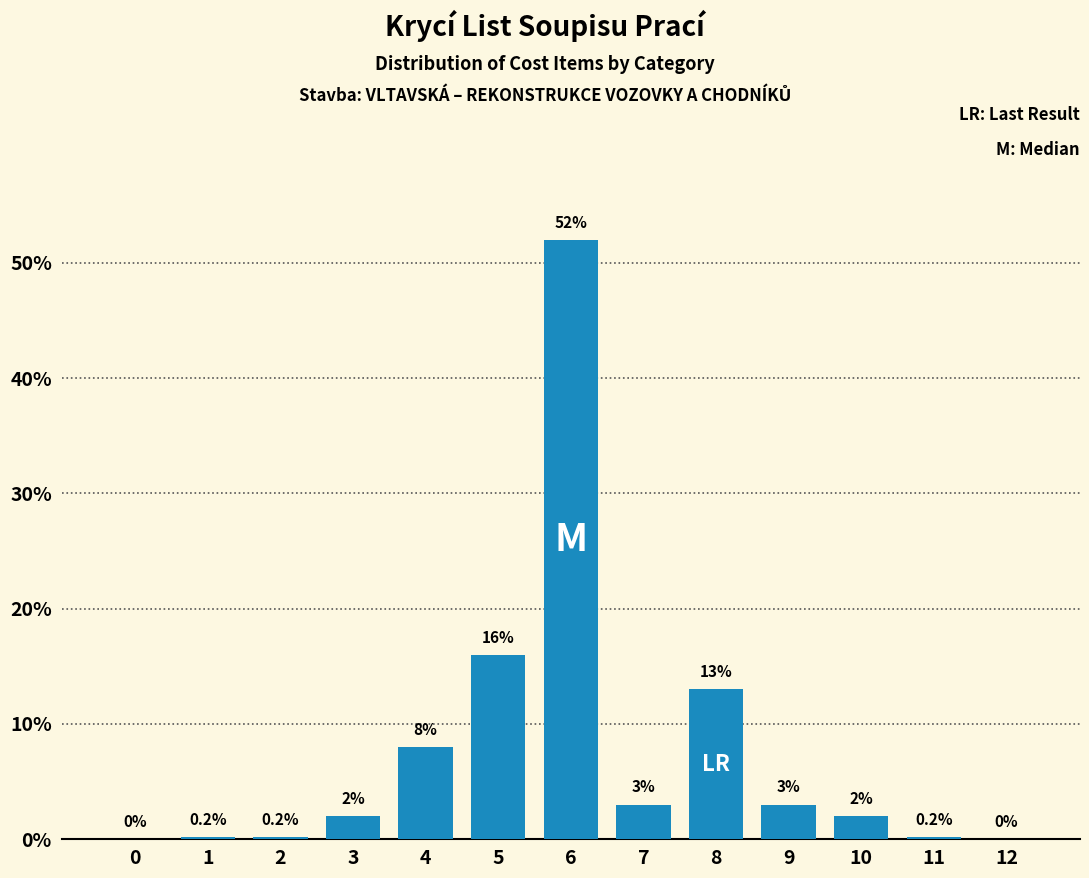

Reading right to left, transcribe all the data shown in this chart.

12=0.0	11=0.2	10=2.0	9=3.0	8=13.0	7=3.0	6=52.0	5=16.0	4=8.0	3=2.0	2=0.2	1=0.2	0=0.0